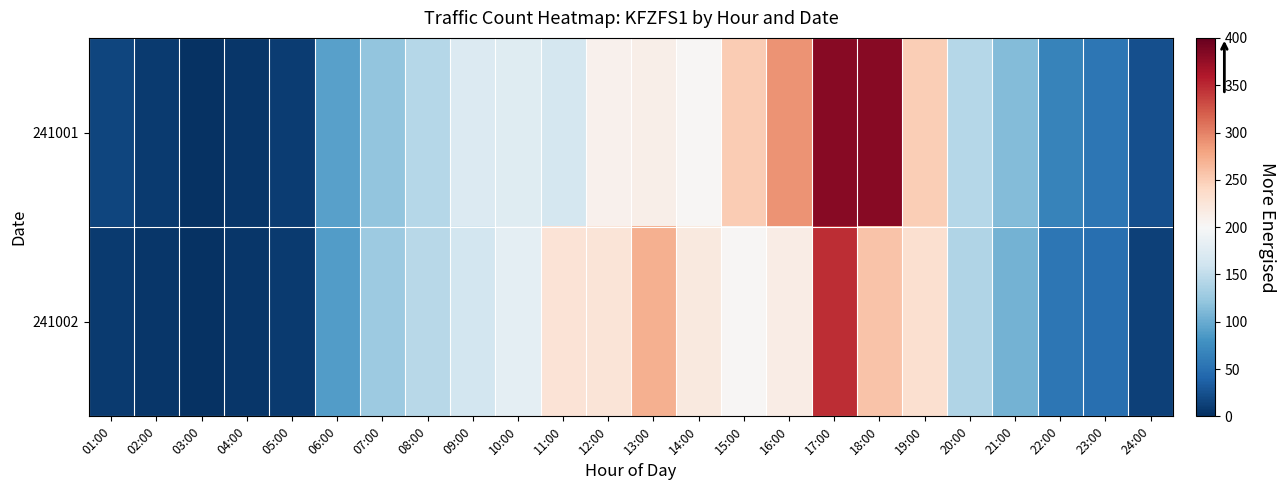

List the series in order of their peak value, lowest first.

241002, 241001